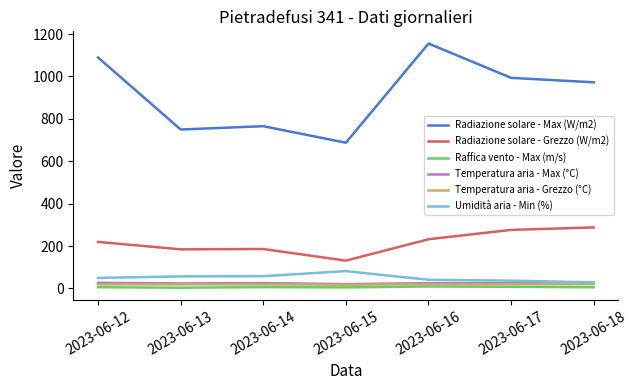

How many distinct data groups are displayed?

6